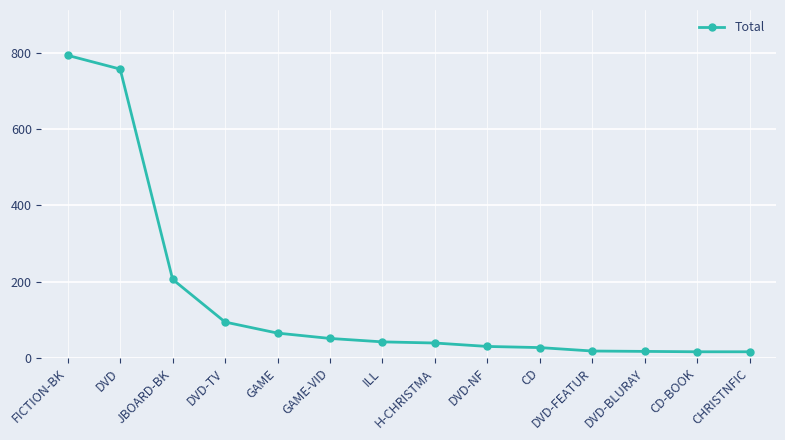

What is the greatest value displayed?

794